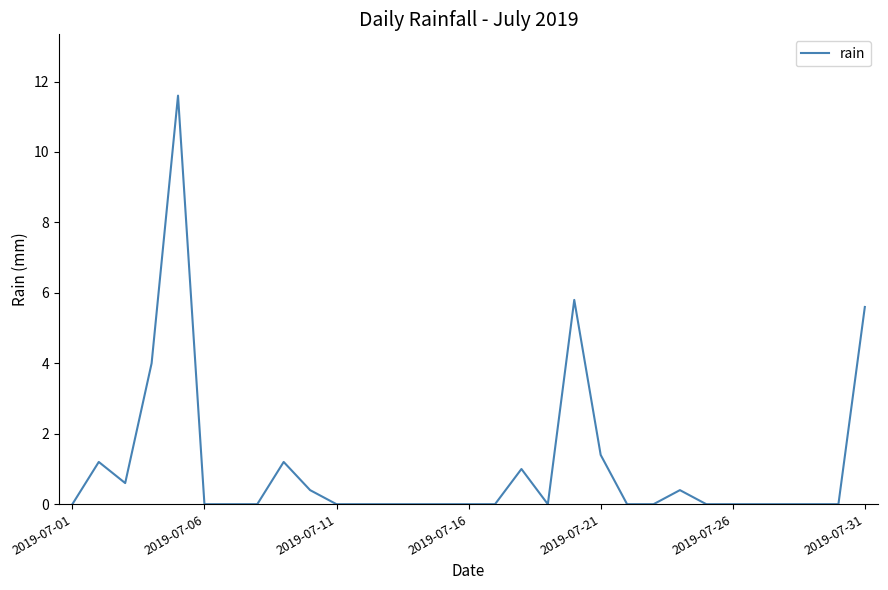

What is the difference between the maximum and minimum values?

11.6